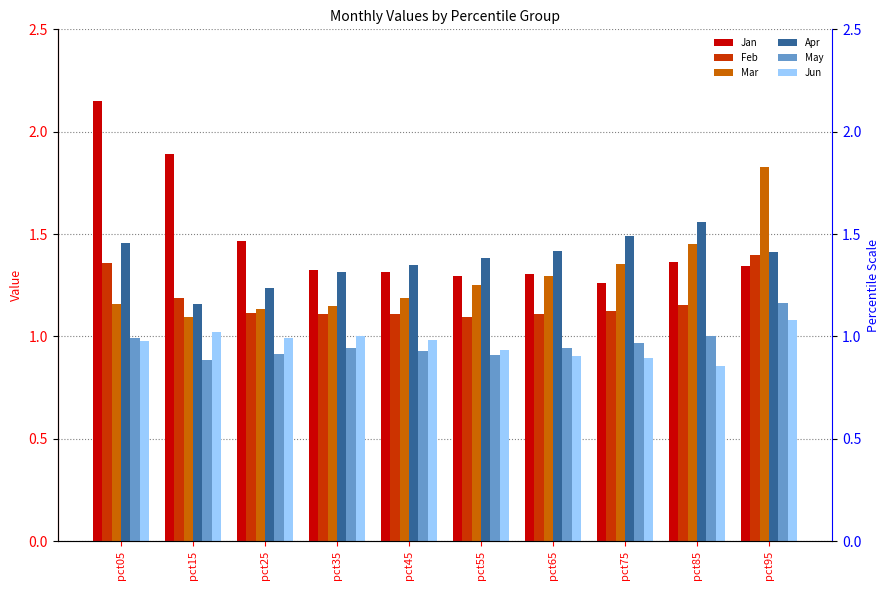

Which category has the lowest value in the Apr series?

pct15